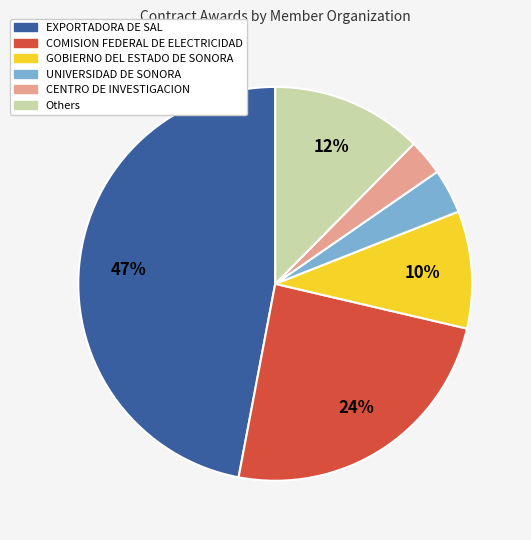

Does any single category account for the majority?

No